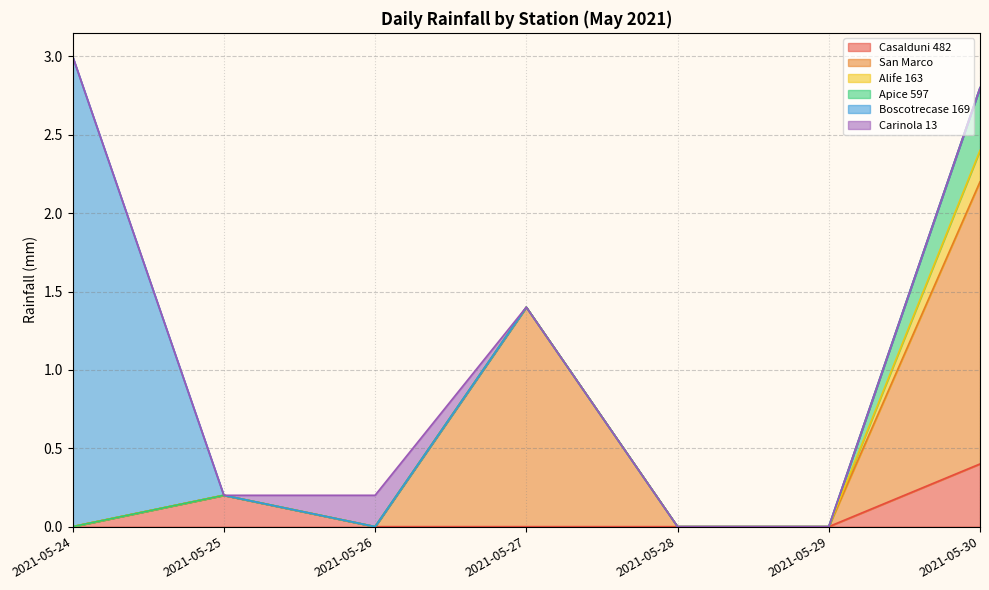

Is it true that Boscotrecase 169 Millimetri di pioggia (MED) mm equals 1.8 at 2021-05-28?

False